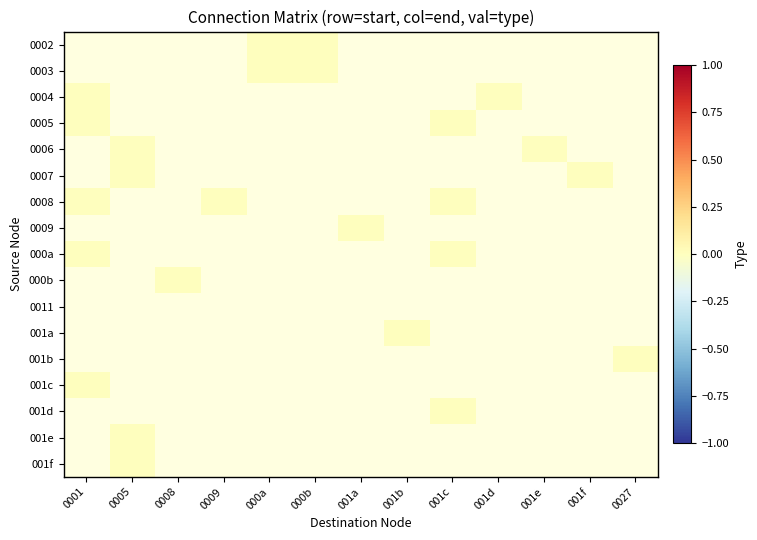

List the series in order of their peak value, lowest first.

0002, 0003, 0004, 0005, 0006, 0007, 0008, 0009, 000a, 000b, 0011, 001a, 001b, 001c, 001d, 001e, 001f